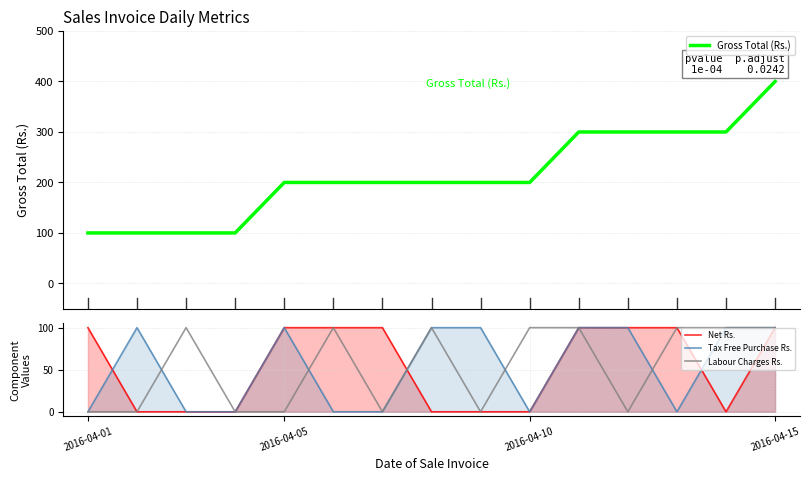

At how many categories does at least one series exceed 55?

15